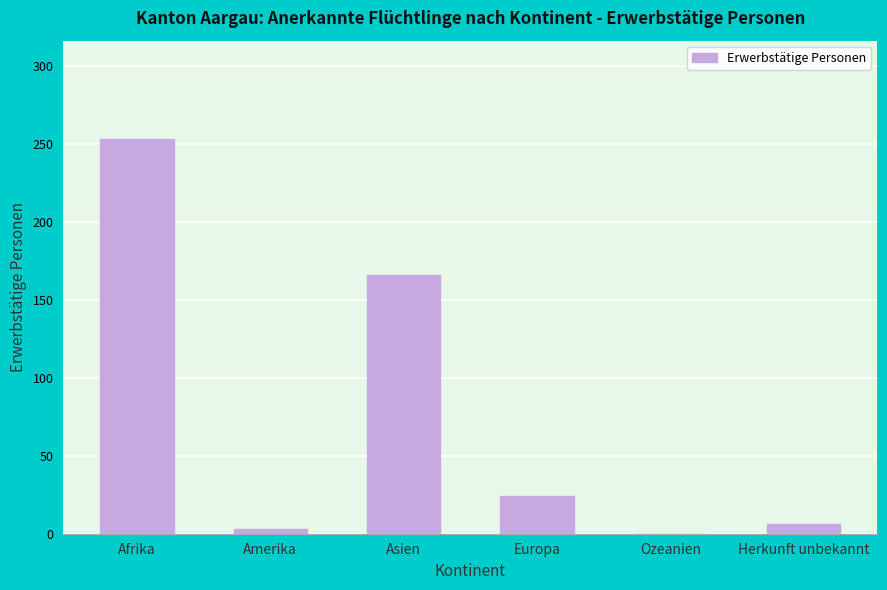

What is the change in value from Europa to Herkunft unbekannt?

-18